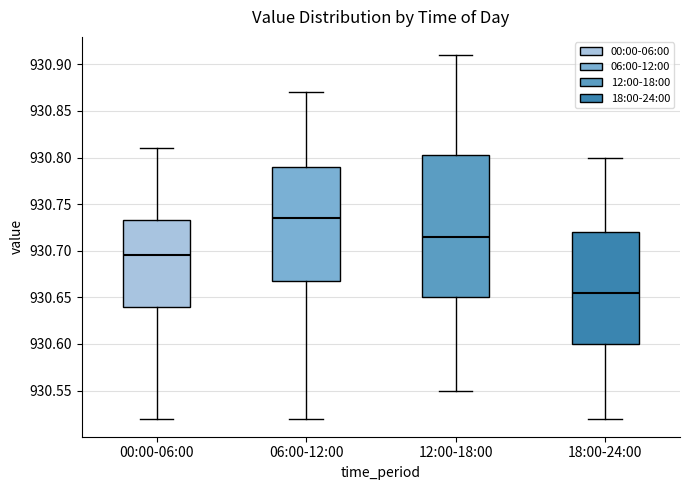

Comparing the boxes themselves (not the whiskers), which one is the tallest?

12:00-18:00